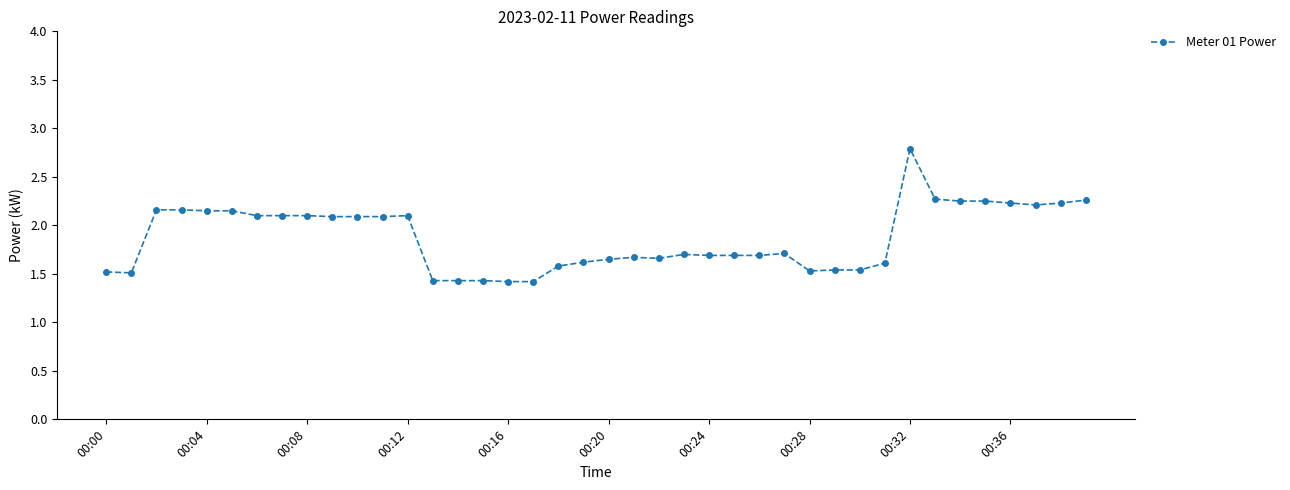

What is the average value?

1.9